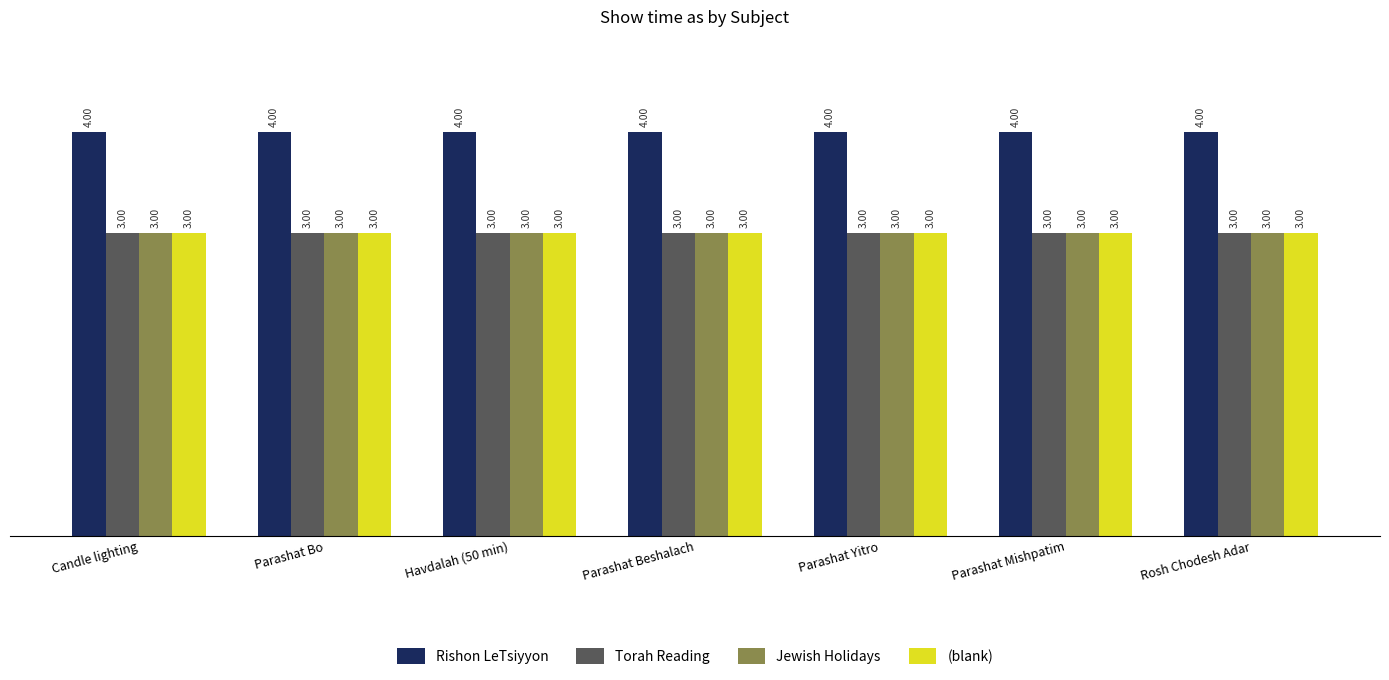

Is the value of Rishon LeTsiyyon at Parashat Yitro greater than the value of Jewish Holidays at Rosh Chodesh Adar?

Yes